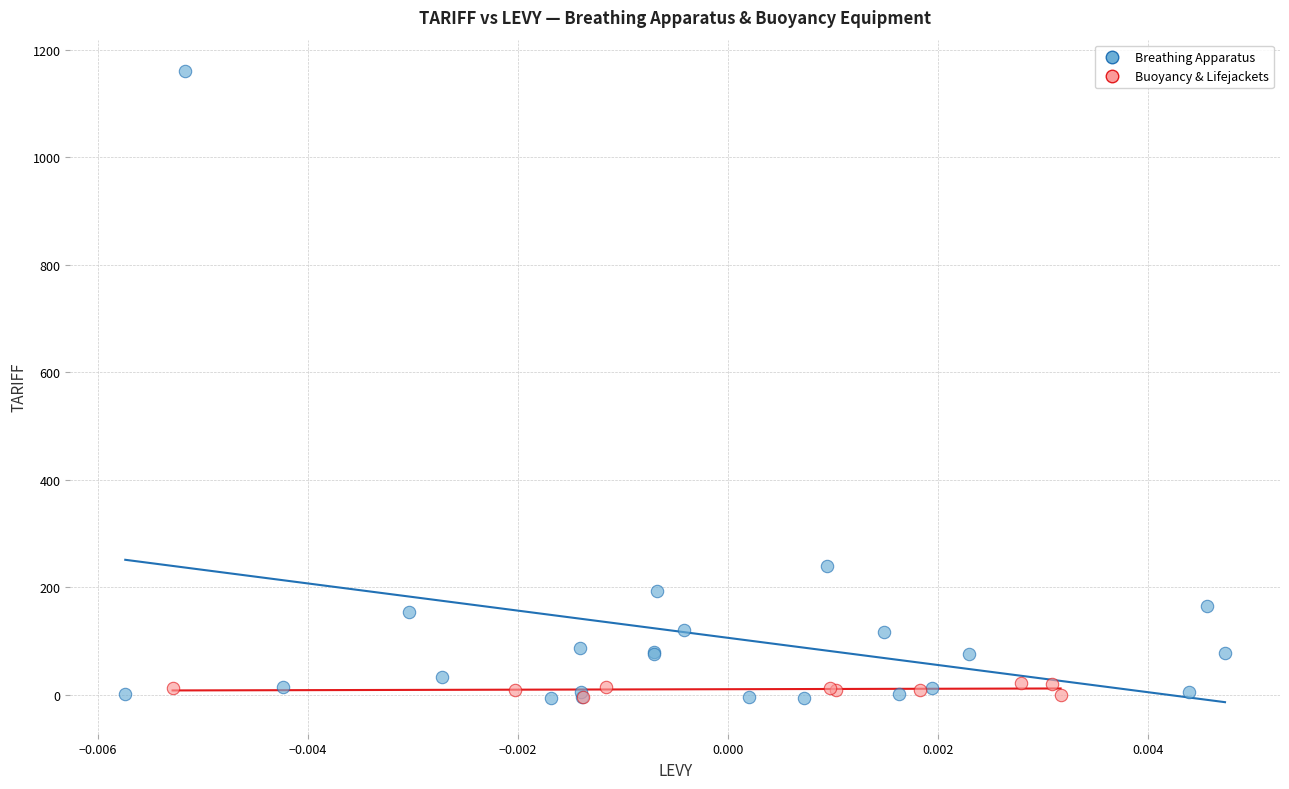

Which series has the widest spread of Y values?

Breathing Apparatus